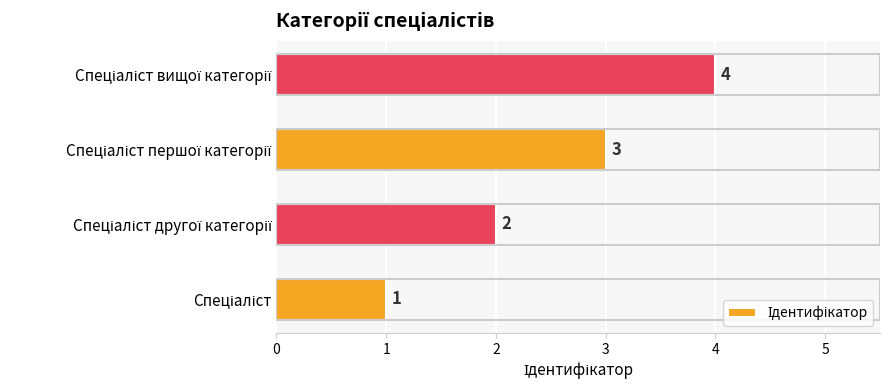

What is the maximum value shown in the chart?

4